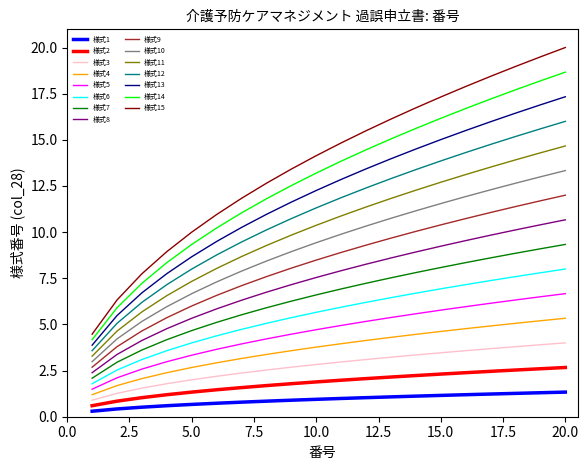

How many lines are shown in the chart?

15